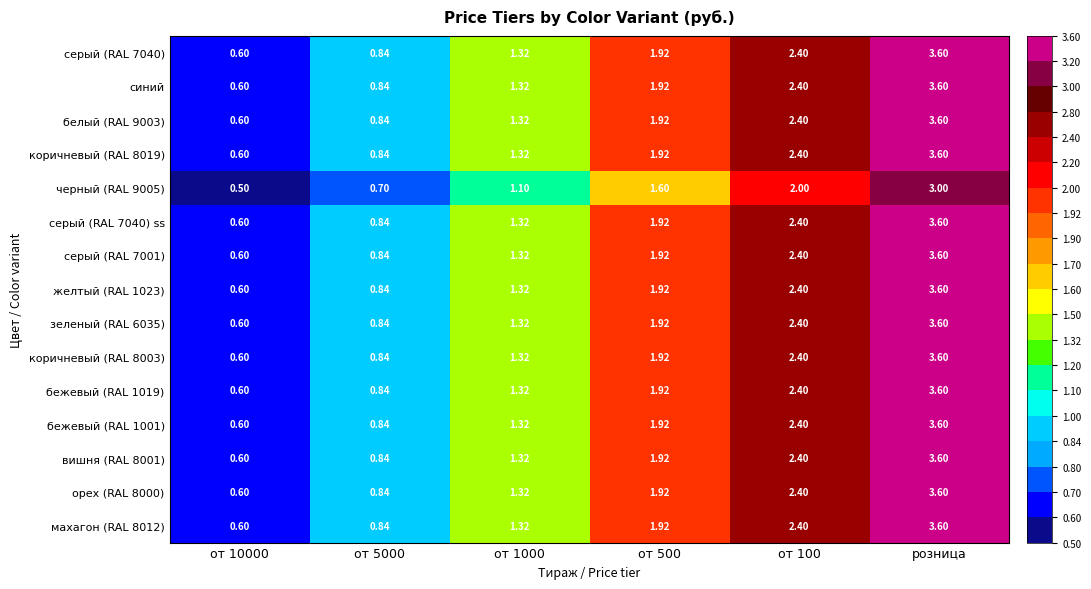

At which category does the chart reach its peak across all series?

розница